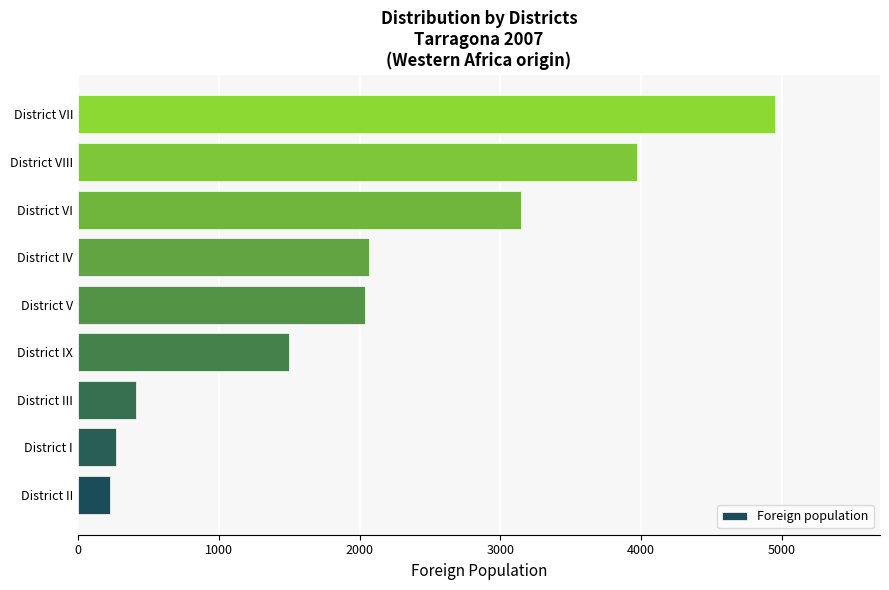

What is the maximum value shown in the chart?

4954